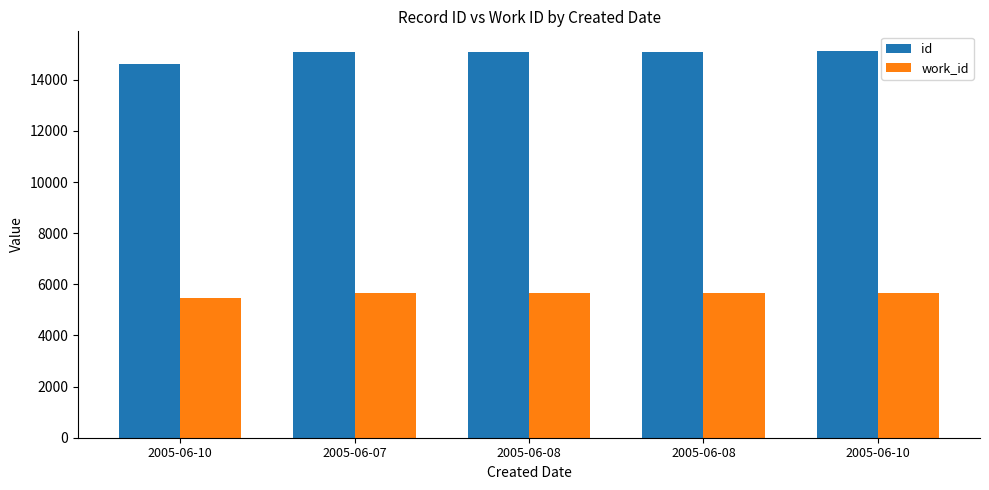

What is the label of the 5th bar from the left?

2005-06-10